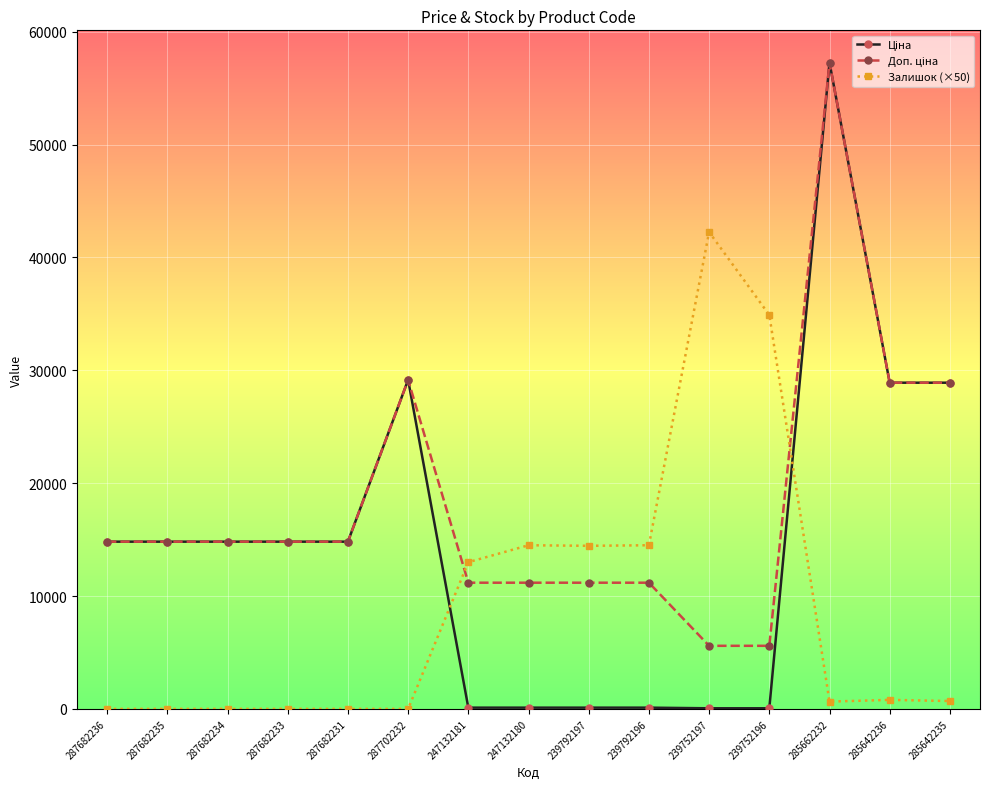

At which label does Залишок (×50) first exceed 700?

247132181